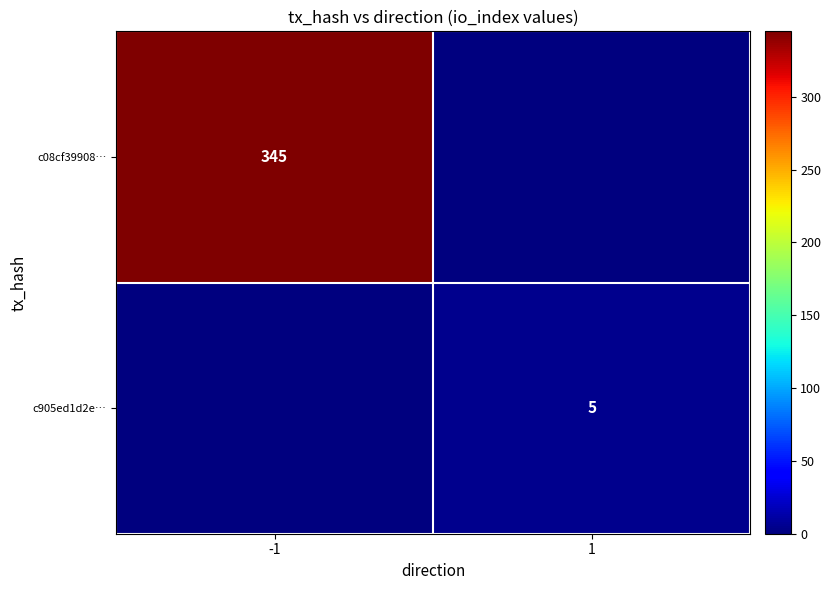

The value of c905ed1d2e… at 1 is 3. True or false?

False